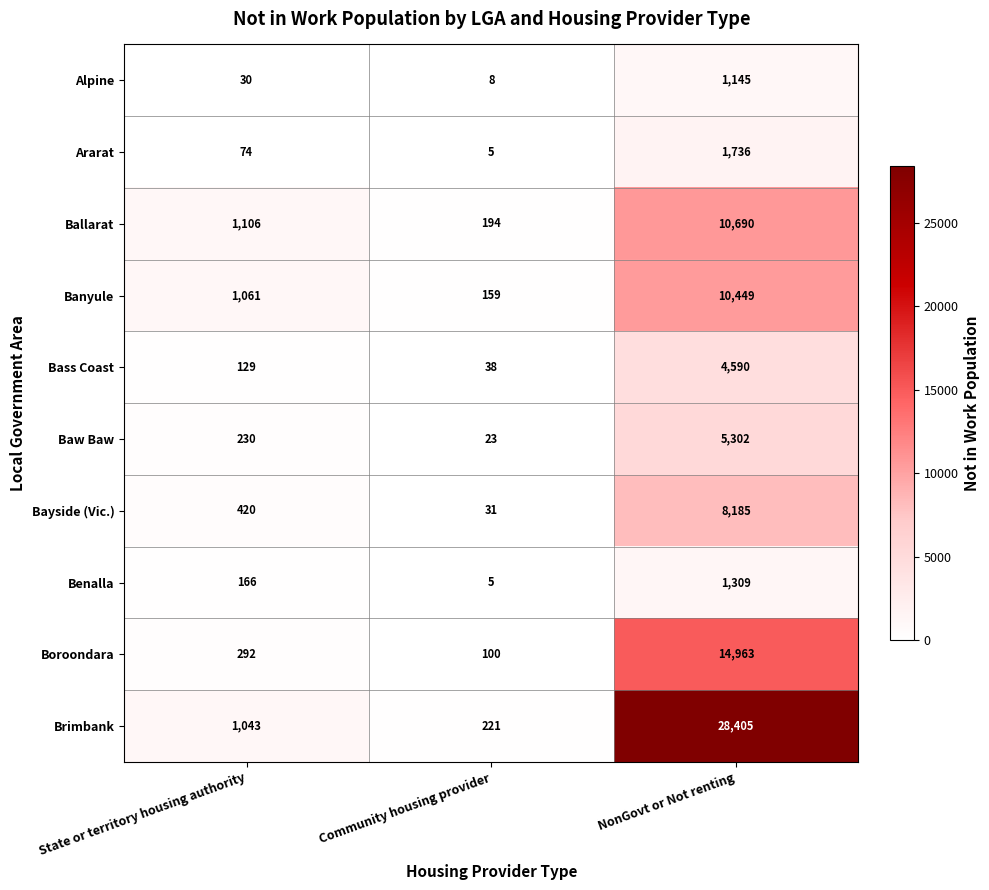

Reading left to right, list all the values displayed in this chart.

Alpine: 30	8	1145
Ararat: 74	5	1736
Ballarat: 1106	194	10690
Banyule: 1061	159	10449
Bass Coast: 129	38	4590
Baw Baw: 230	23	5302
Bayside (Vic.): 420	31	8185
Benalla: 166	5	1309
Boroondara: 292	100	14963
Brimbank: 1043	221	28405